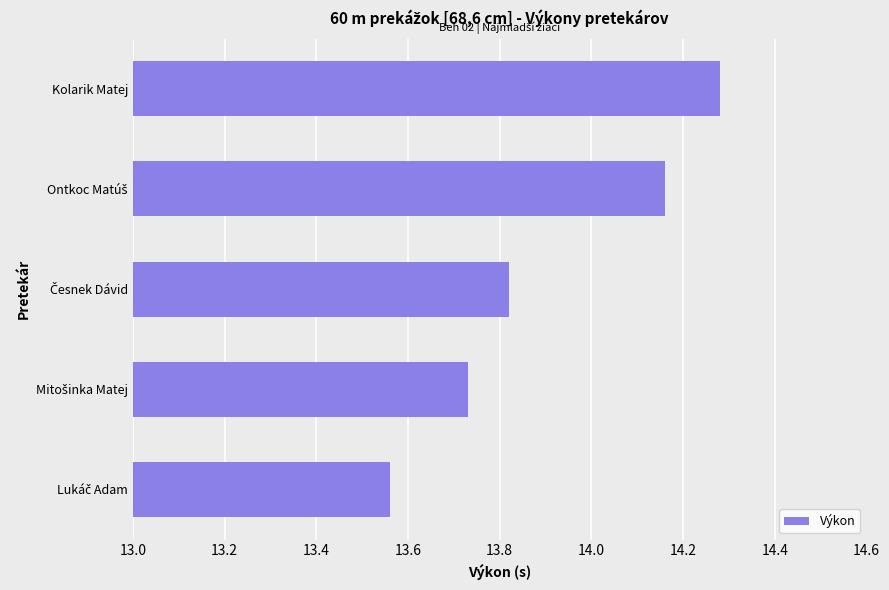

True or false: the data shows 21.6 at Kolarik Matej.

False